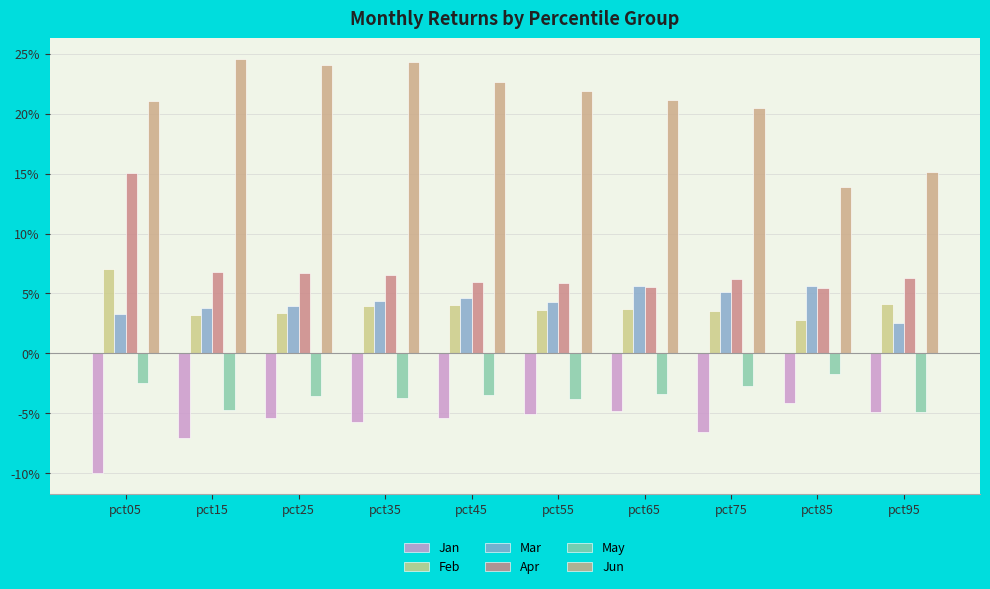

Reading left to right, transcribe all the data shown in this chart.

Jan: -0.1	-0.1	-0.1	-0.1	-0.1	-0.1	-0.0	-0.1	-0.0	-0.0
Feb: 0.1	0.0	0.0	0.0	0.0	0.0	0.0	0.0	0.0	0.0
Mar: 0.0	0.0	0.0	0.0	0.0	0.0	0.1	0.1	0.1	0.0
Apr: 0.2	0.1	0.1	0.1	0.1	0.1	0.1	0.1	0.1	0.1
May: -0.0	-0.0	-0.0	-0.0	-0.0	-0.0	-0.0	-0.0	-0.0	-0.0
Jun: 0.2	0.2	0.2	0.2	0.2	0.2	0.2	0.2	0.1	0.2